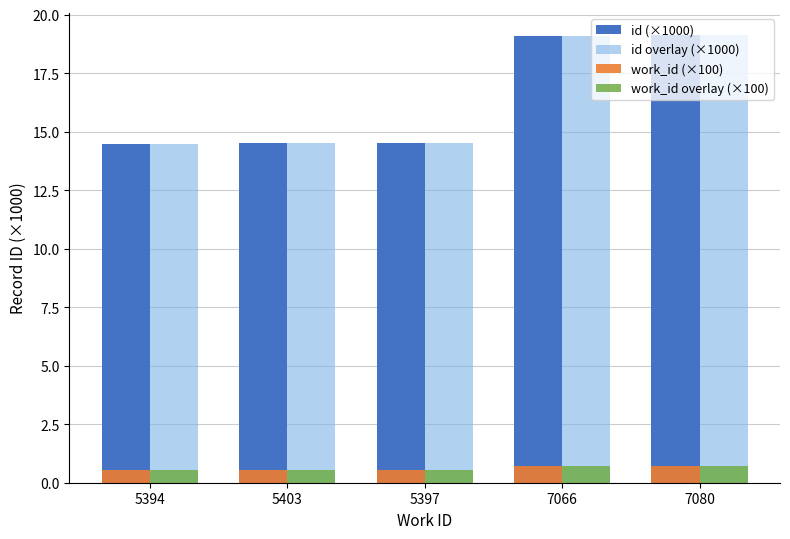

How many series are shown in this chart?

4